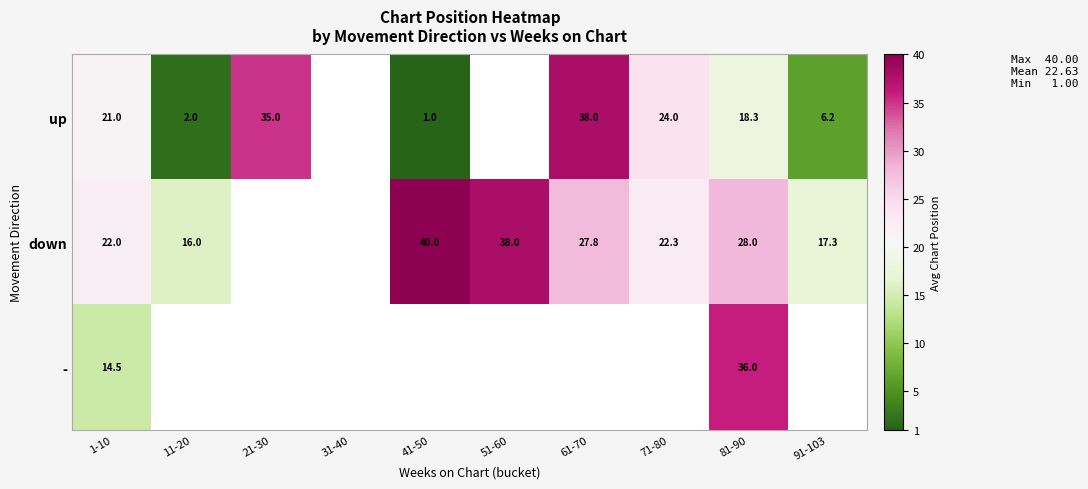

Between 61-70 and 81-90, which is larger?

61-70